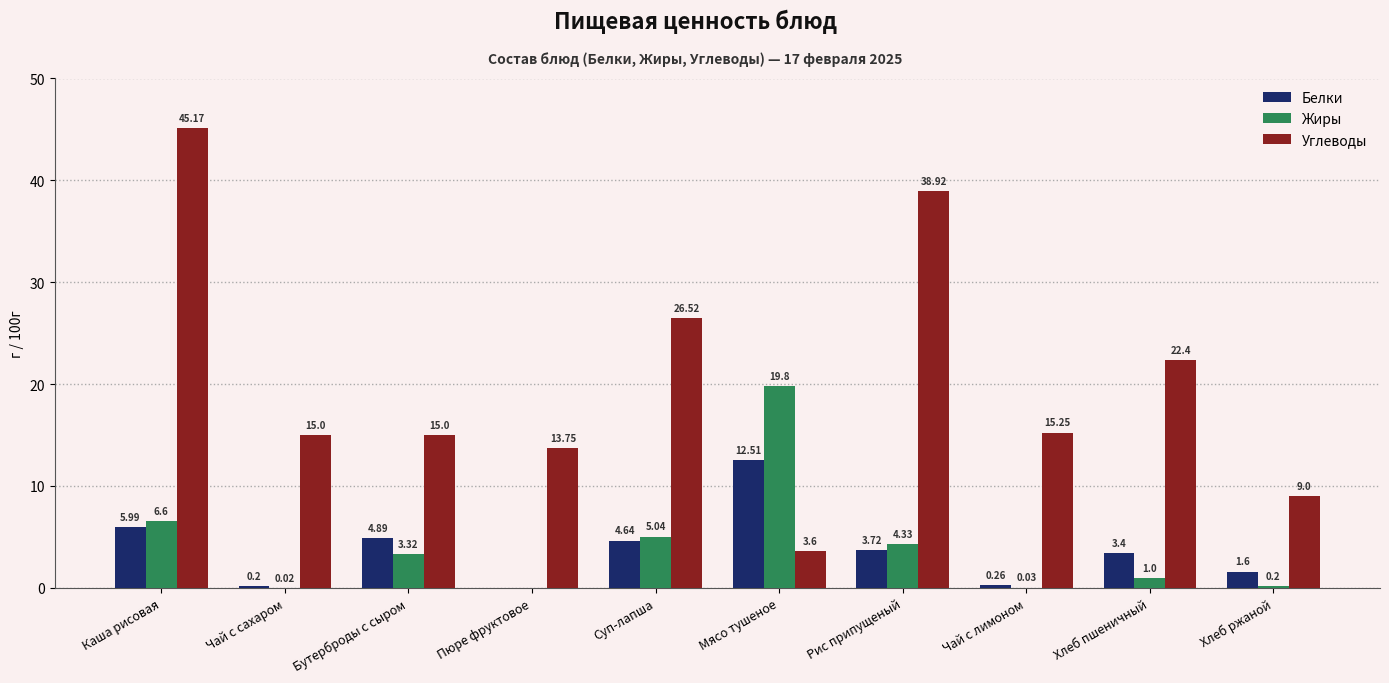

At which category does the chart reach its peak across all series?

Каша рисовая